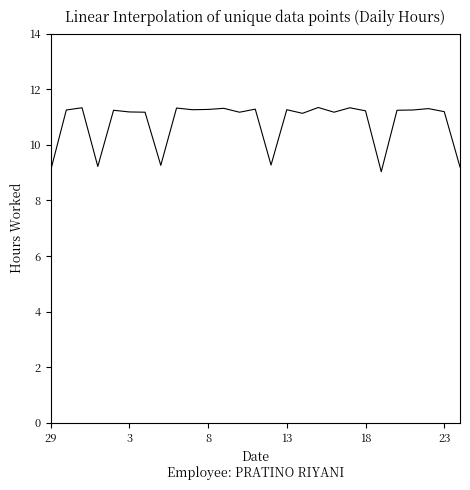

What is the difference between the maximum and minimum values?

2.3